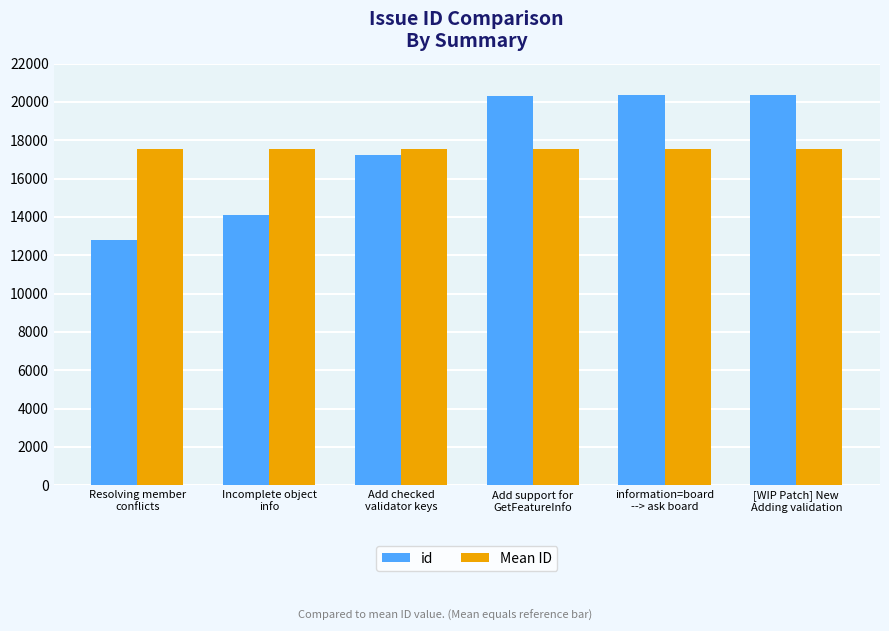

What is the difference between the maximum and minimum values in the id series?

7586